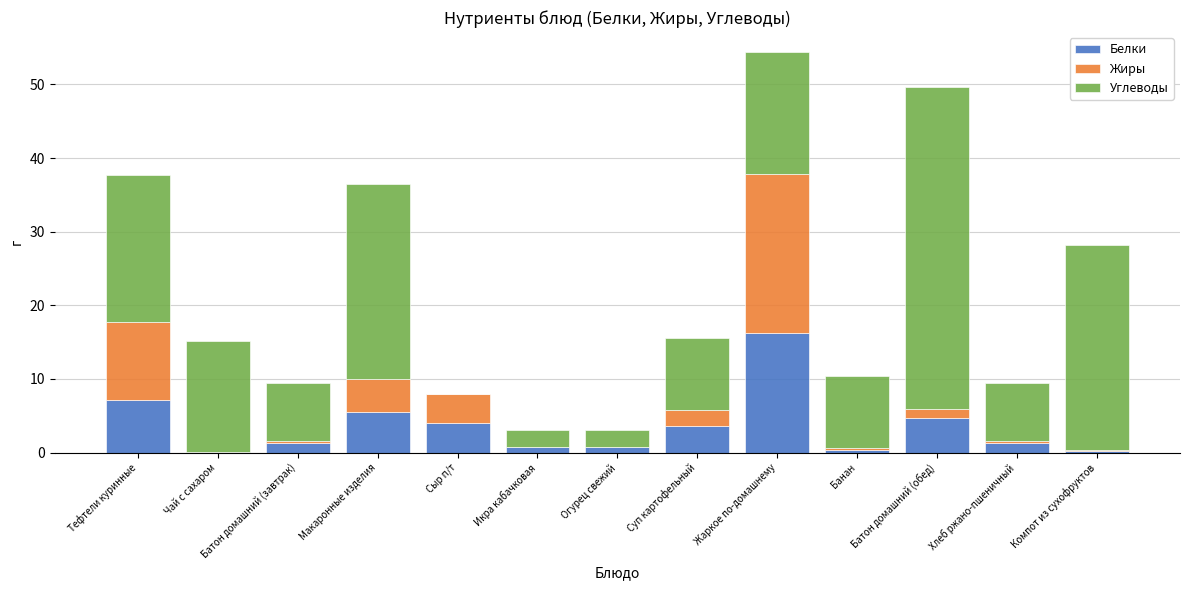

What is the maximum value for Белки?

16.3